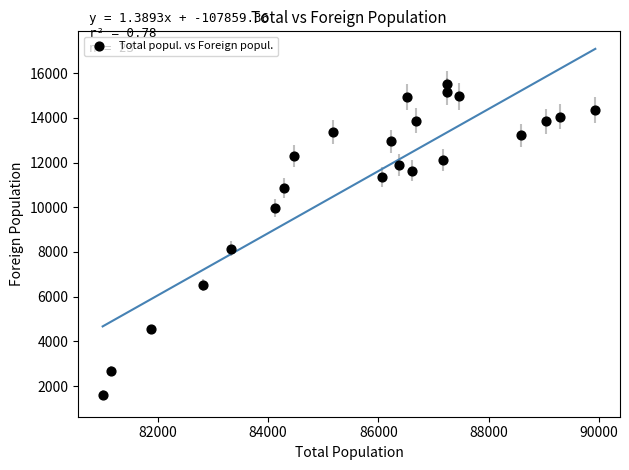

What Y value in the scatter plot is closest to 8555?

8151